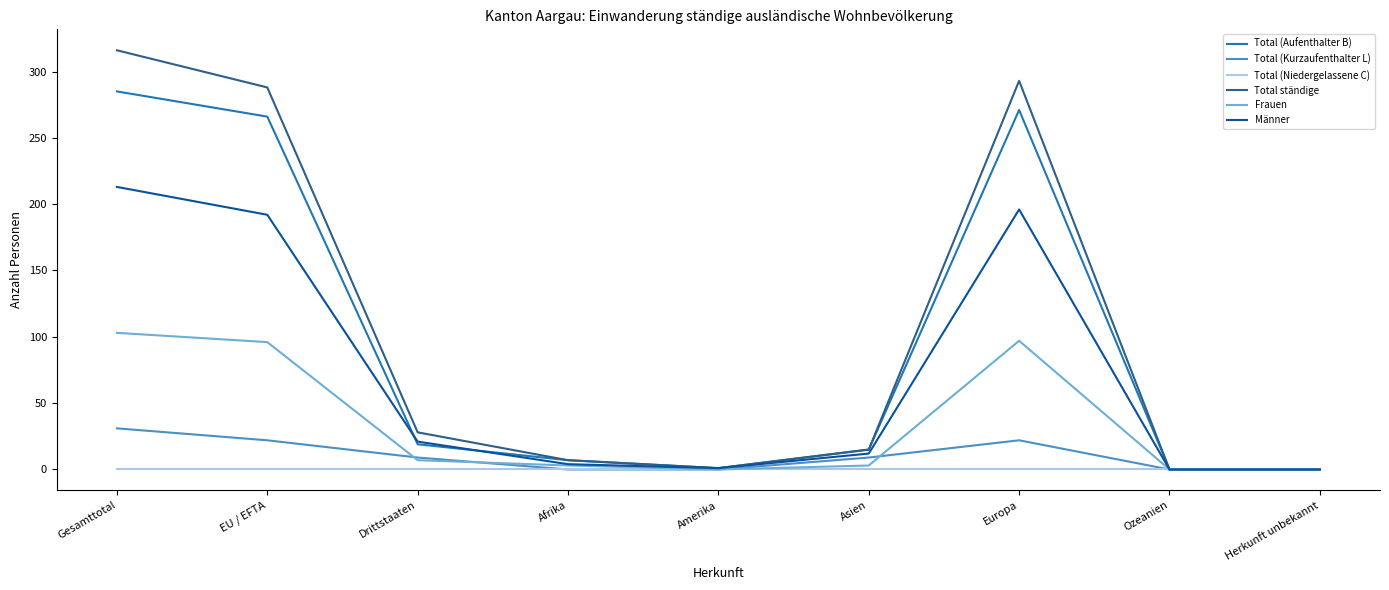

What position from the left is Ozeanien?

8